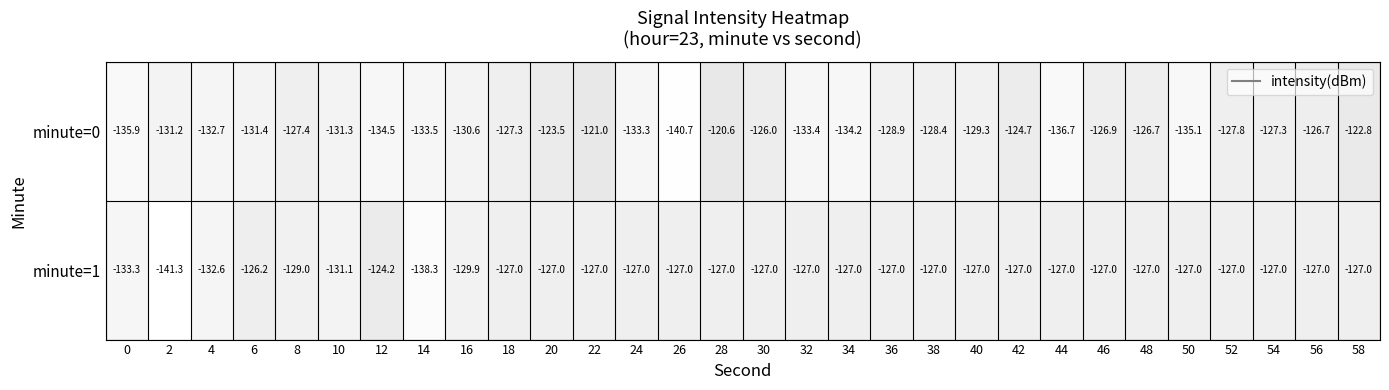

What is the total value across all series at 48?

-253.7